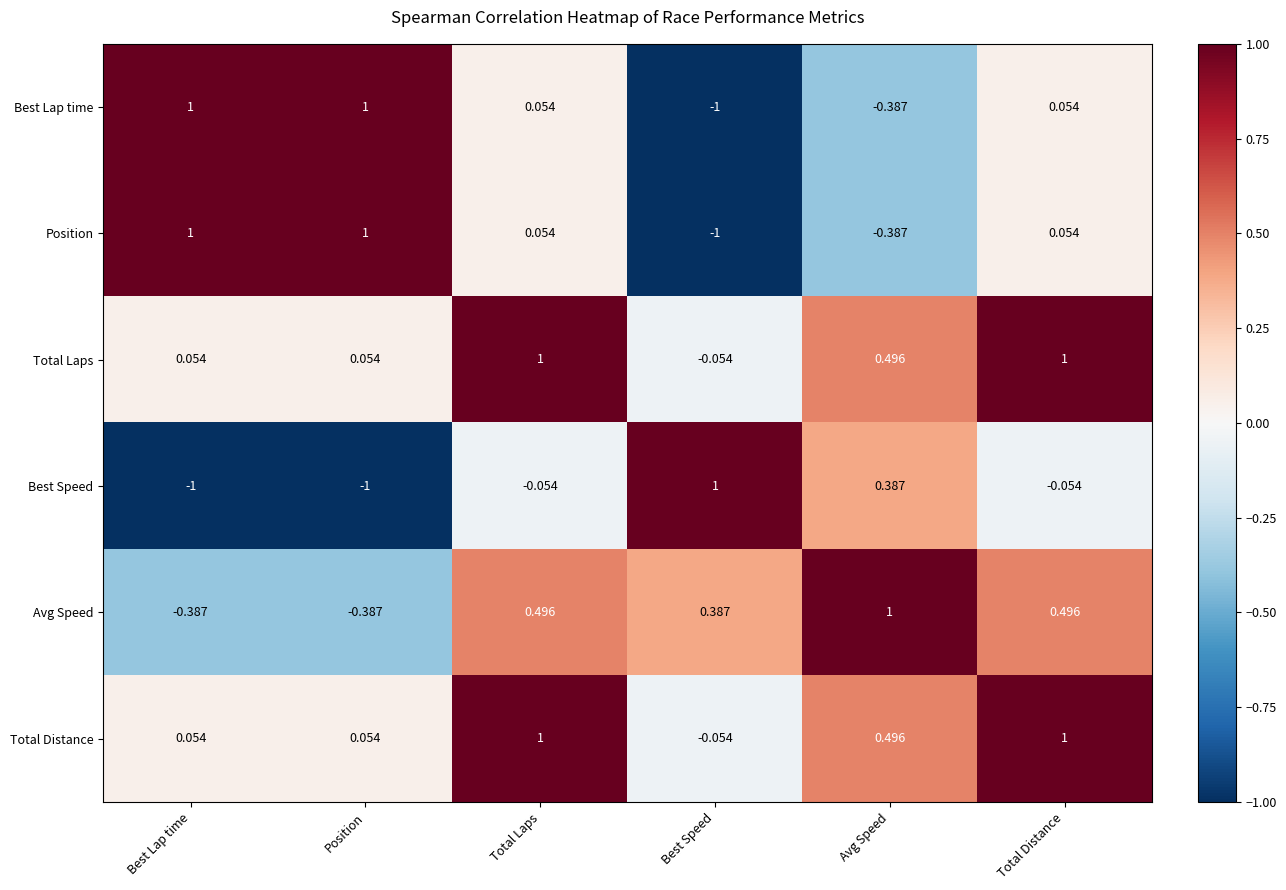

Which category has the lowest value in the Position series?

Best Speed